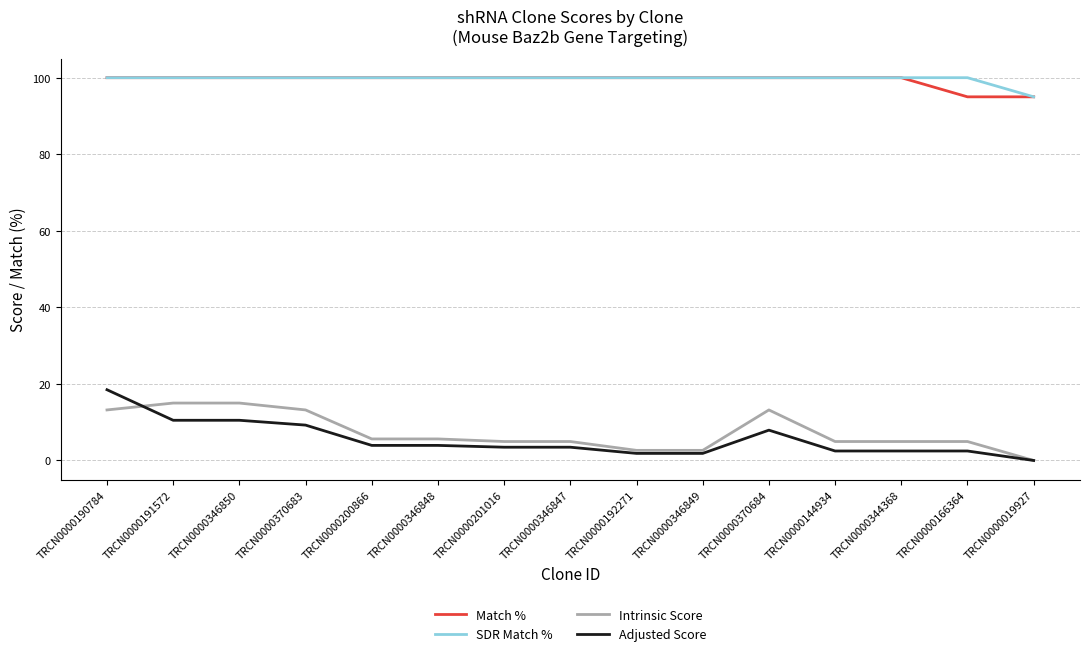

Reading right to left, list all the values displayed in this chart.

Match %: 95.0	95.0	100.0	100.0	100.0	100.0	100.0	100.0	100.0	100.0	100.0	100.0	100.0	100.0	100.0
SDR Match %: 95.0	100.0	100.0	100.0	100.0	100.0	100.0	100.0	100.0	100.0	100.0	100.0	100.0	100.0	100.0
Intrinsic Score: 0.0	5.0	5.0	5.0	13.2	2.6	2.6	5.0	5.0	5.6	5.6	13.2	15.0	15.0	13.2
Adjusted Score: 0.0	2.5	2.5	2.5	7.9	1.8	1.8	3.5	3.5	3.9	3.9	9.2	10.5	10.5	18.5